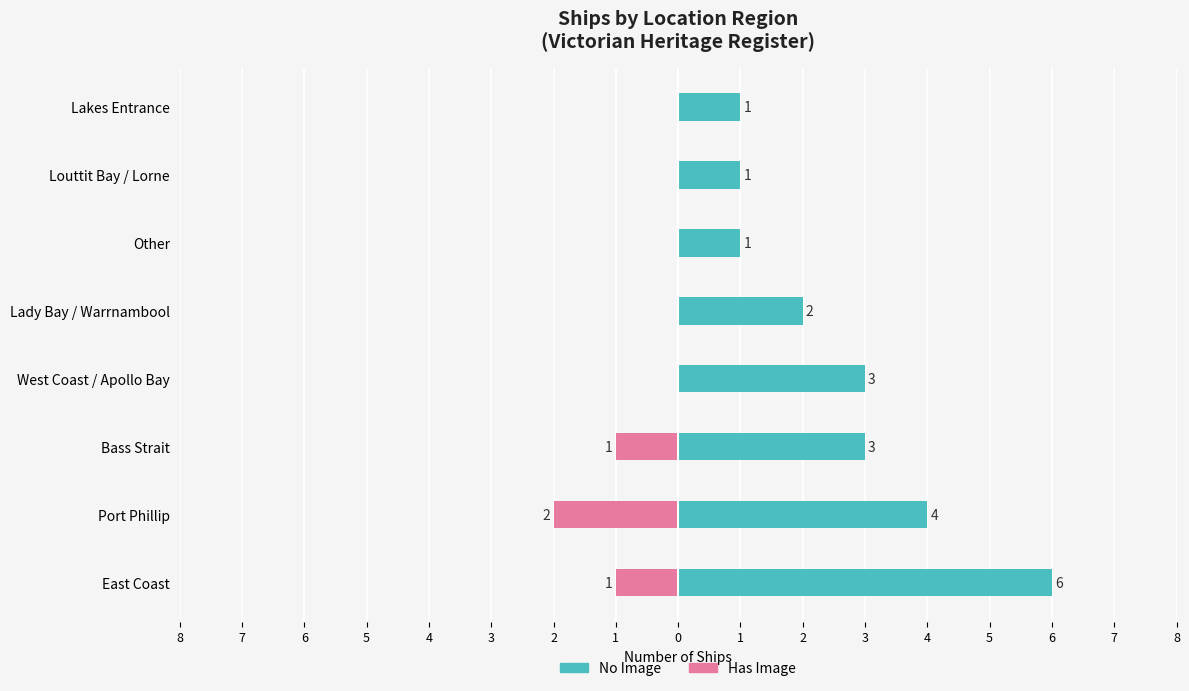

At Port Phillip, list the series in order from smallest to largest.

Has Image, No Image